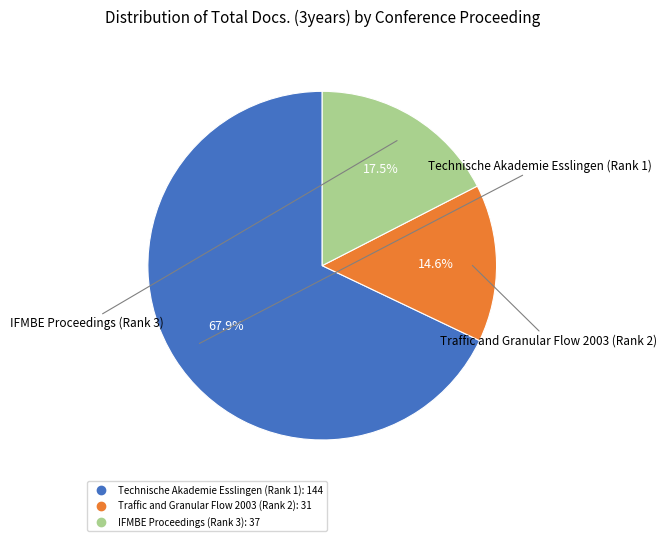

What percentage is the Technische Akademie Esslingen (Rank 1) slice, to the nearest percent?

68%